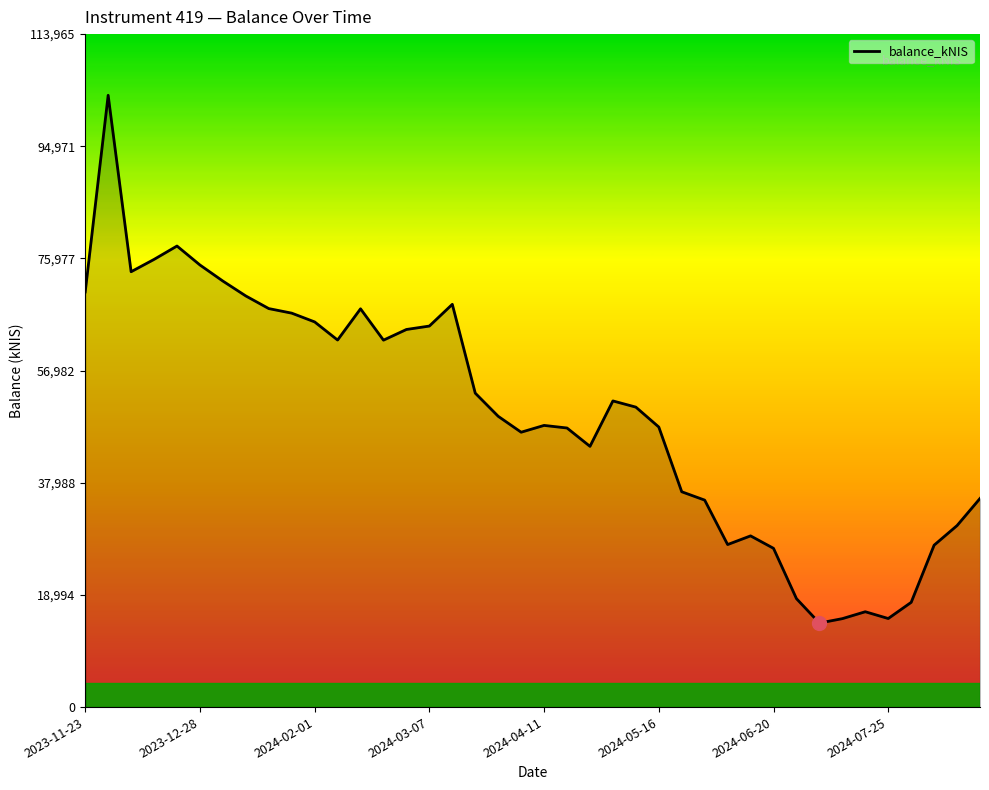

True or false: the data has more than 2 interior local peaks.

True